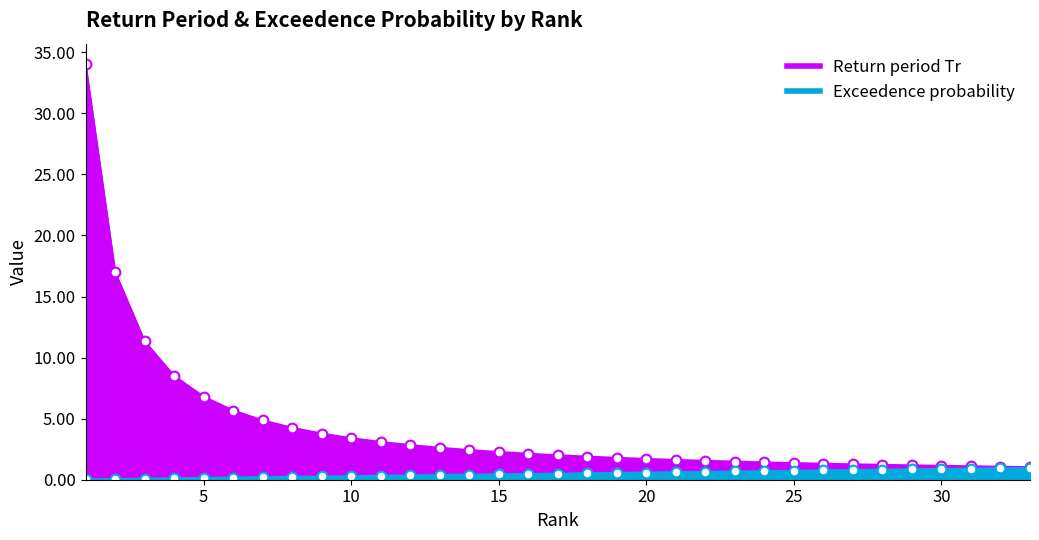

Reading left to right, extract all data points from this chart.

Return period Tr: 1=34.0	2=17.0	3=11.3	4=8.5	5=6.8	6=5.7	7=4.9	8=4.2	9=3.8	10=3.4	11=3.1	12=2.8	13=2.6	14=2.4	15=2.3	16=2.1	17=2.0	18=1.9	19=1.8	20=1.7	21=1.6	22=1.5	23=1.5	24=1.4	25=1.4	26=1.3	27=1.3	28=1.2	29=1.2	30=1.1	31=1.1	32=1.1	33=1.0
Exceedence probability: 1=0.0	2=0.1	3=0.1	4=0.1	5=0.1	6=0.2	7=0.2	8=0.2	9=0.3	10=0.3	11=0.3	12=0.4	13=0.4	14=0.4	15=0.4	16=0.5	17=0.5	18=0.5	19=0.6	20=0.6	21=0.6	22=0.6	23=0.7	24=0.7	25=0.7	26=0.8	27=0.8	28=0.8	29=0.9	30=0.9	31=0.9	32=0.9	33=1.0